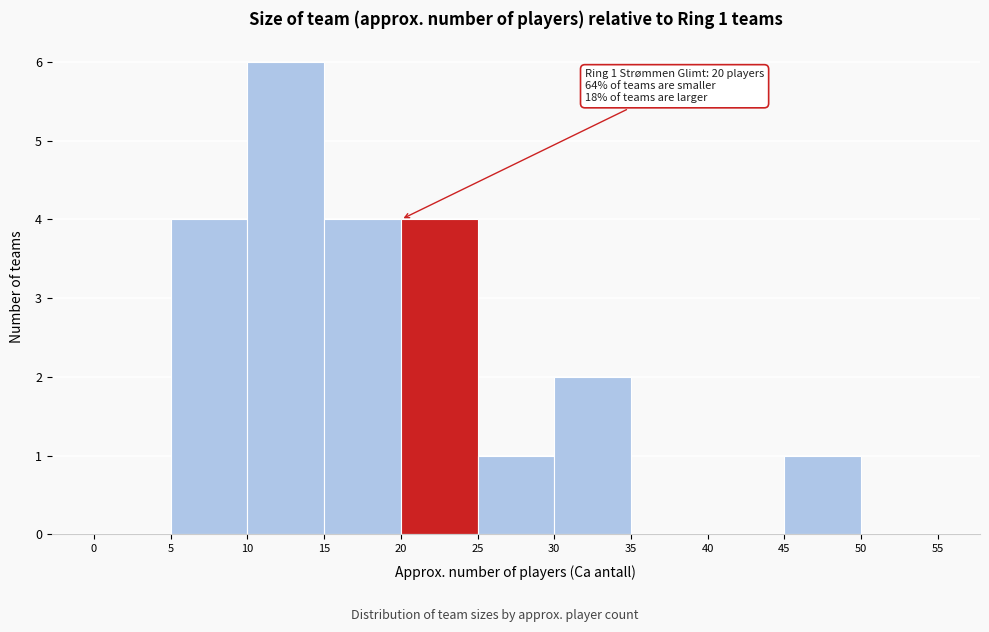

Which range on the x-axis has the tallest bar?

10 to 15